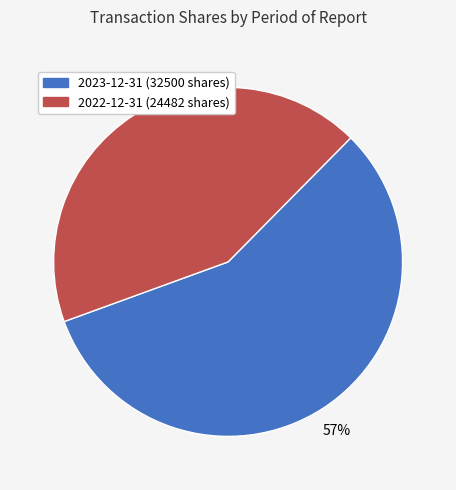

Is there a majority slice in this chart?

Yes